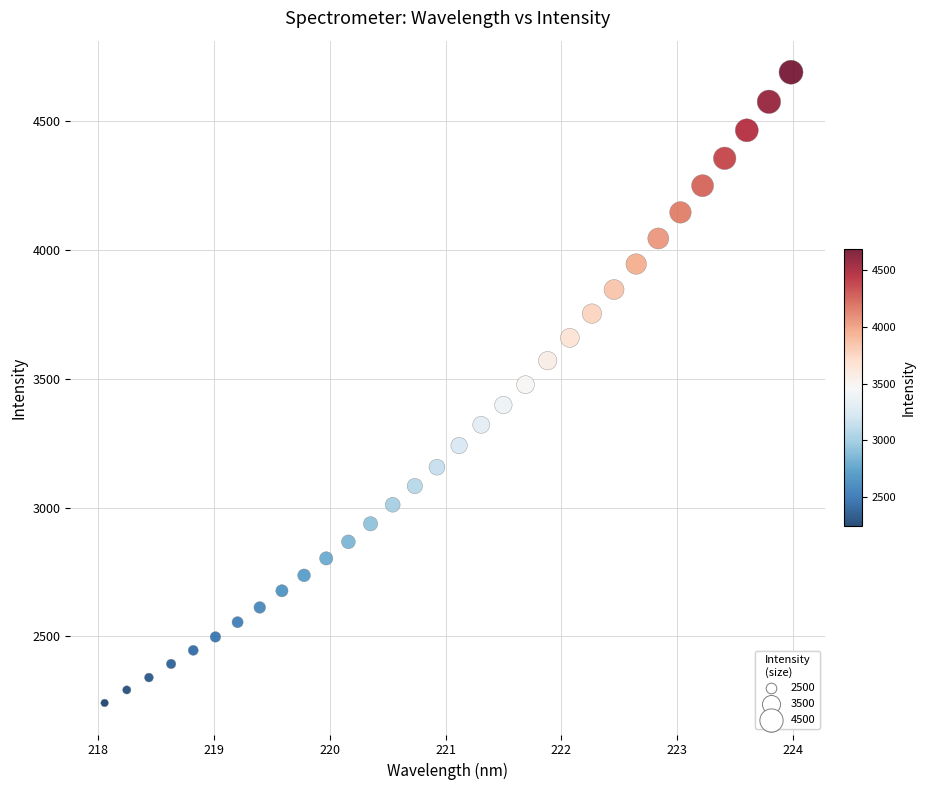

What is the range of X values (max minus min)?

5.9